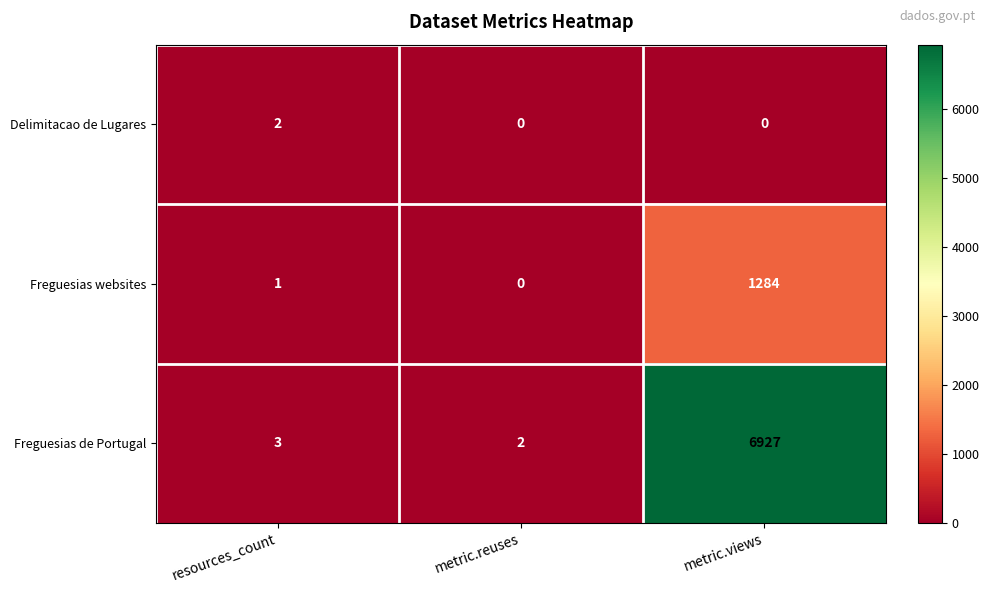

Which category has the highest value in the Freguesias websites series?

metric.views